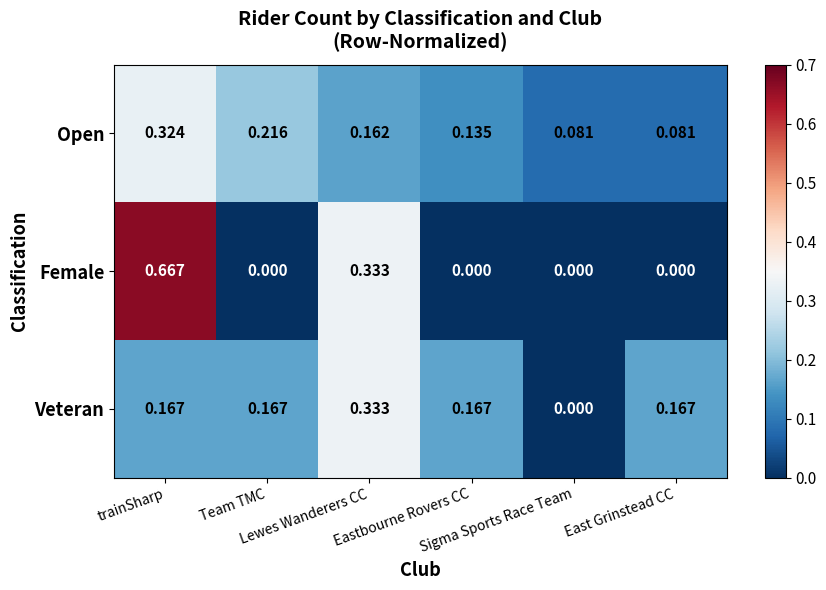

Which label corresponds to the largest value in the chart?

trainSharp